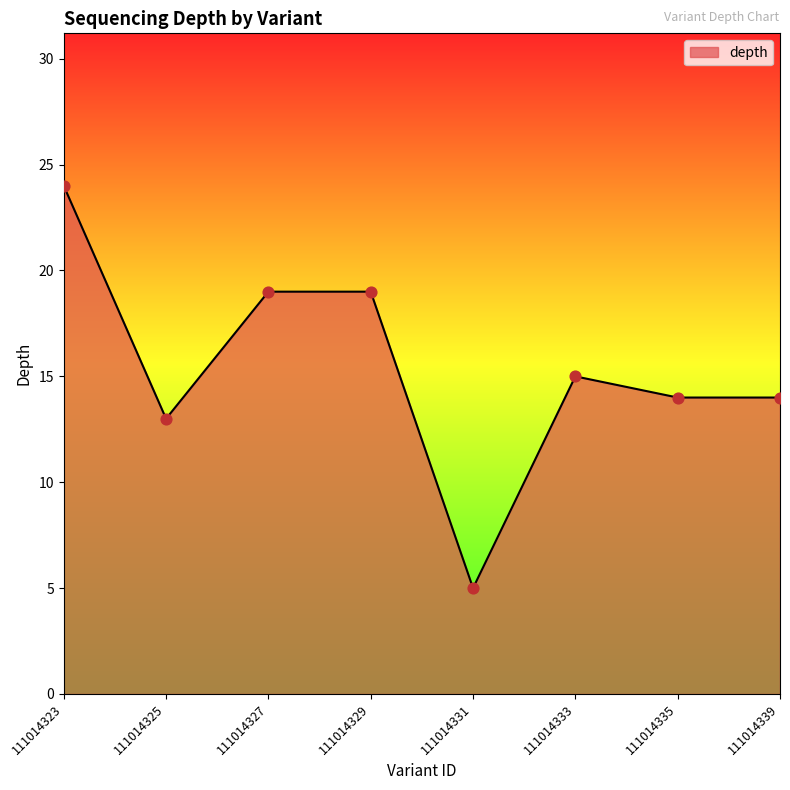

What is the change in value from 111014331 to 111014339?

+9